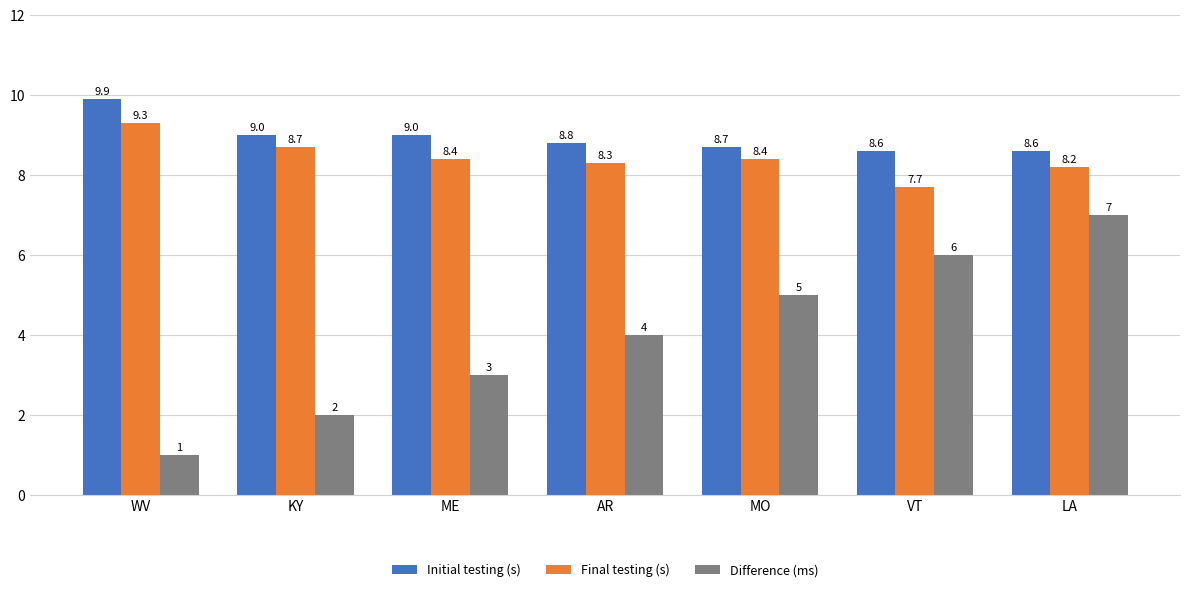

Rank the series by their maximum value, from lowest to highest.

Difference (ms), Final testing (s), Initial testing (s)